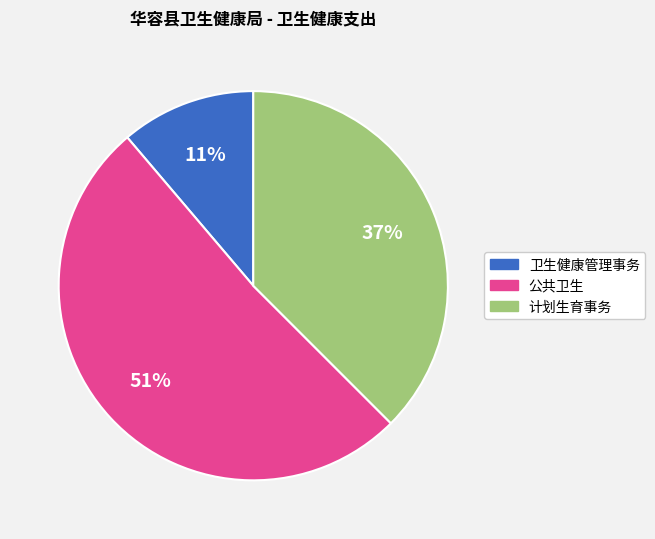

To the nearest percent, what is the difference between the 计划生育事务 and 卫生健康管理事务 slice percentages?

26%